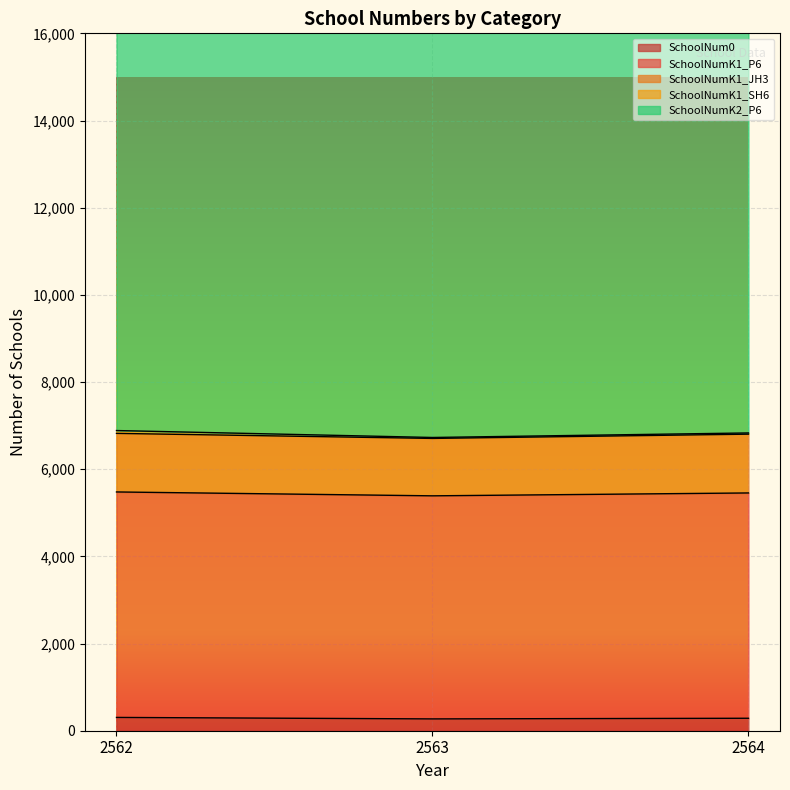

Rank the series at 2563 from highest to lowest value.

SchoolNumK2_P6, SchoolNumK1_P6, SchoolNumK1_JH3, SchoolNum0, SchoolNumK1_SH6